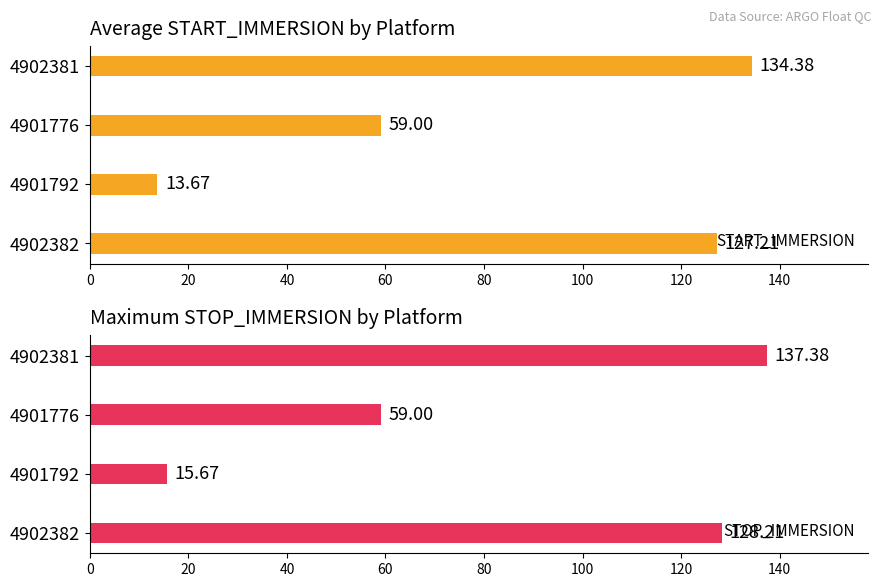

Is it true that START_IMMERSION equals 127.2 at 4902382?

True